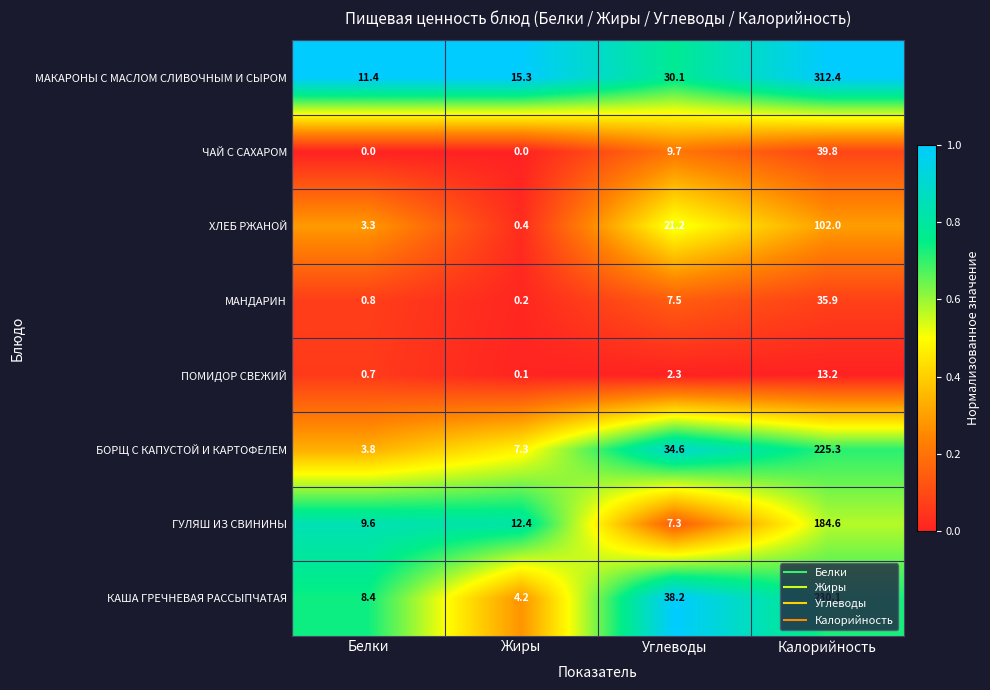

Which category has the highest value across all series?

Калорийность